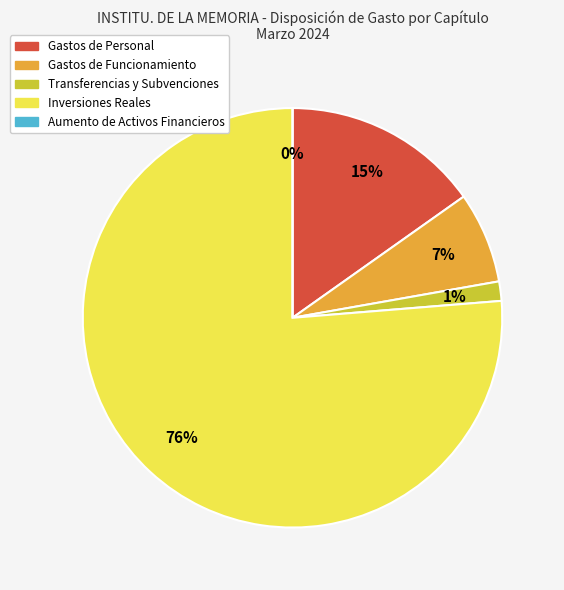

What percentage do Transferencias y Subvenciones and Inversiones Reales together represent?

77.8%